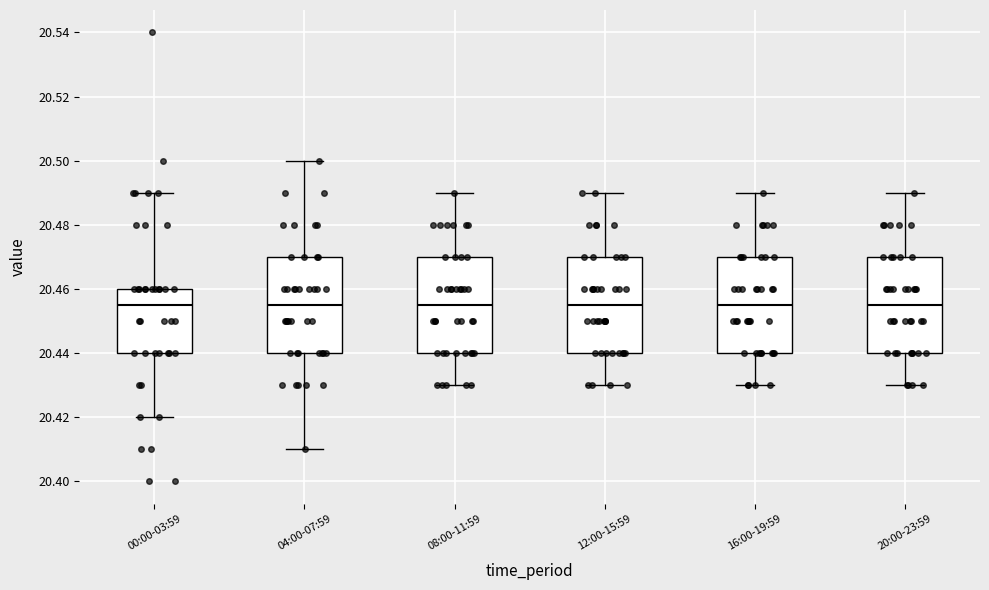

Reading left to right, transcribe this box plot: for each box, give where its median line is, the range the box spans, and where its two whiskers end, as read against the y-axis. The values are not printed on the chart, so give them approximately, as read against the axis.

00:00-03:59: median 20.456, box 20.440 to 20.460, whiskers 20.420 to 20.490
04:00-07:59: median 20.456, box 20.440 to 20.470, whiskers 20.410 to 20.500
08:00-11:59: median 20.456, box 20.440 to 20.470, whiskers 20.430 to 20.490
12:00-15:59: median 20.456, box 20.440 to 20.470, whiskers 20.430 to 20.490
16:00-19:59: median 20.456, box 20.440 to 20.470, whiskers 20.430 to 20.490
20:00-23:59: median 20.456, box 20.440 to 20.470, whiskers 20.430 to 20.490